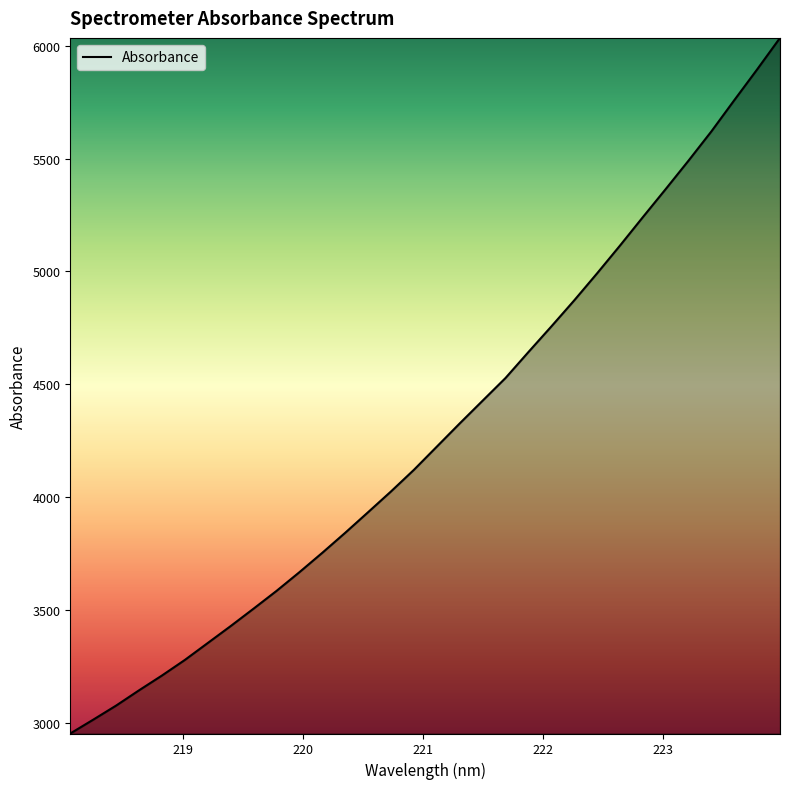

What is the difference between the maximum and minimum values?

3082.7